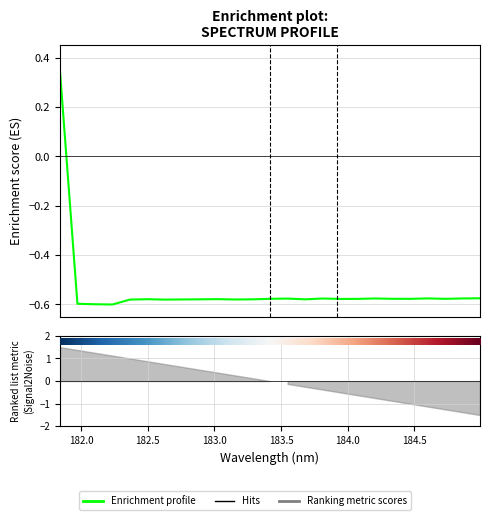

How many values are below 0?

24